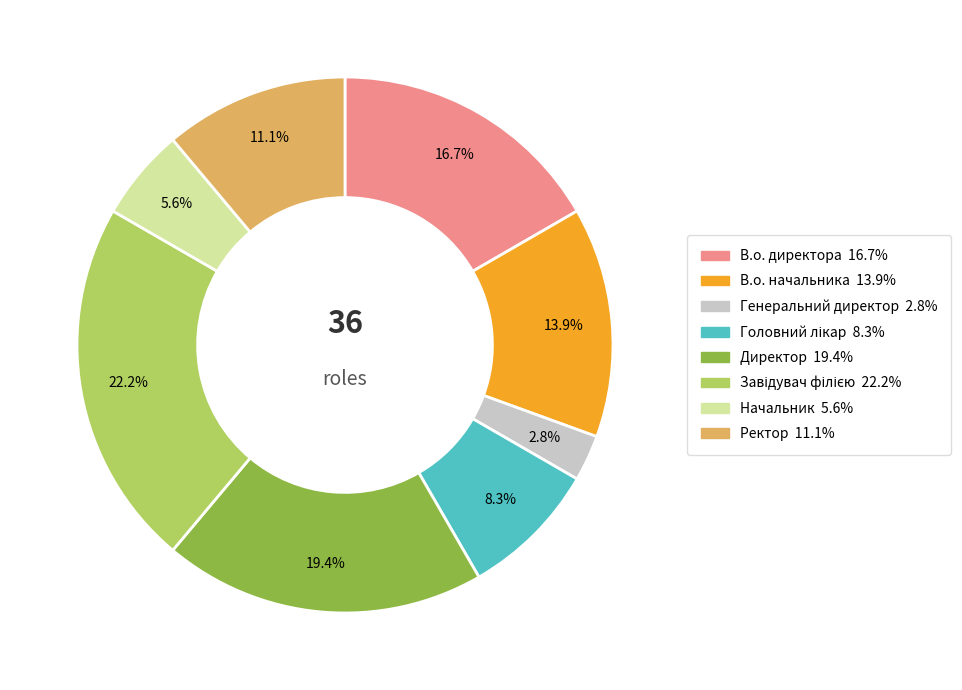

Does any single category account for the majority?

No